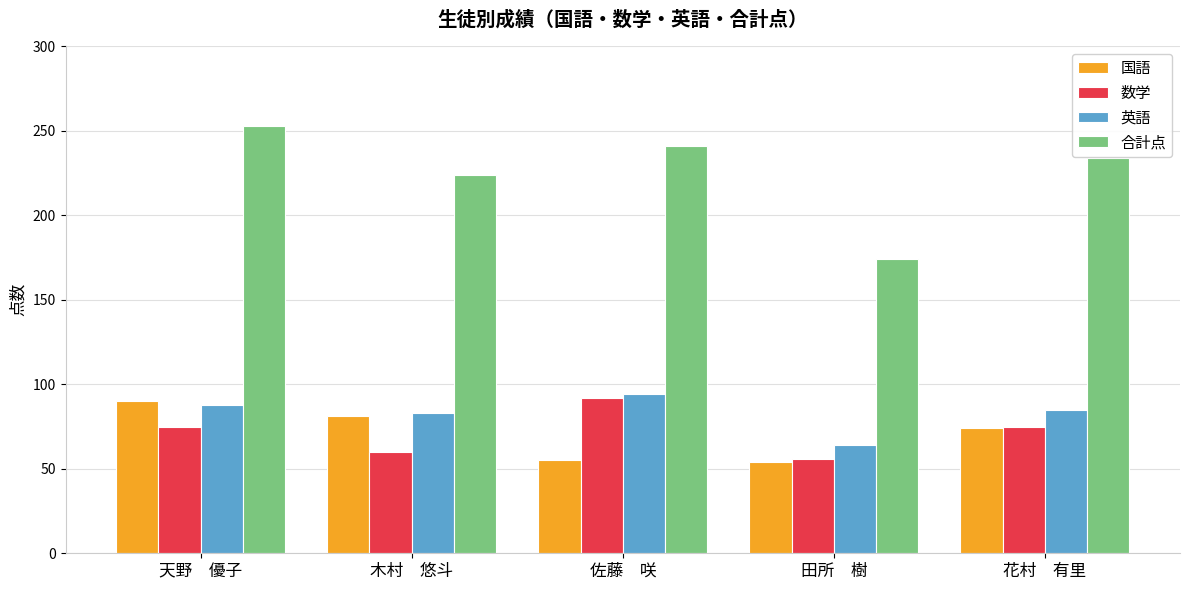

Rank the categories by 合計点 value from highest to lowest.

天野　優子, 佐藤　咲, 花村　有里, 木村　悠斗, 田所　樹